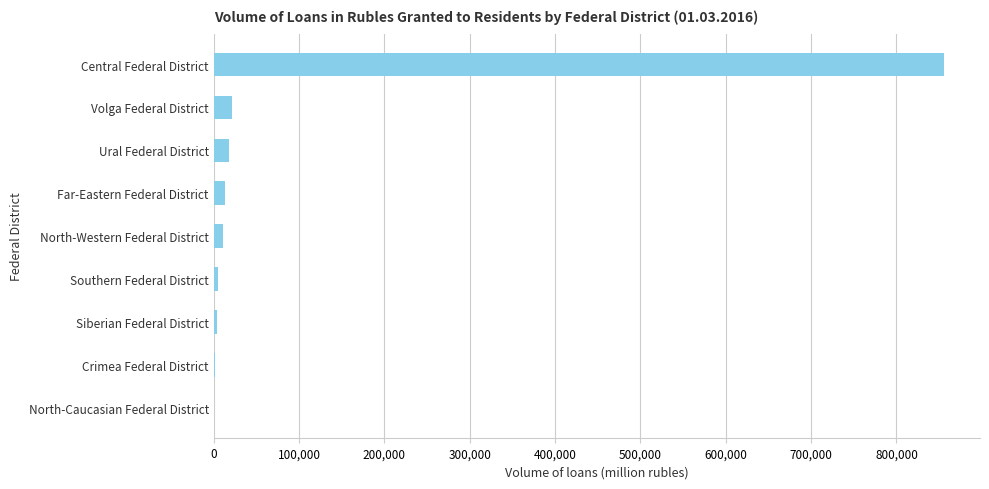

Which has a higher value, Central Federal District or Far-Eastern Federal District?

Central Federal District